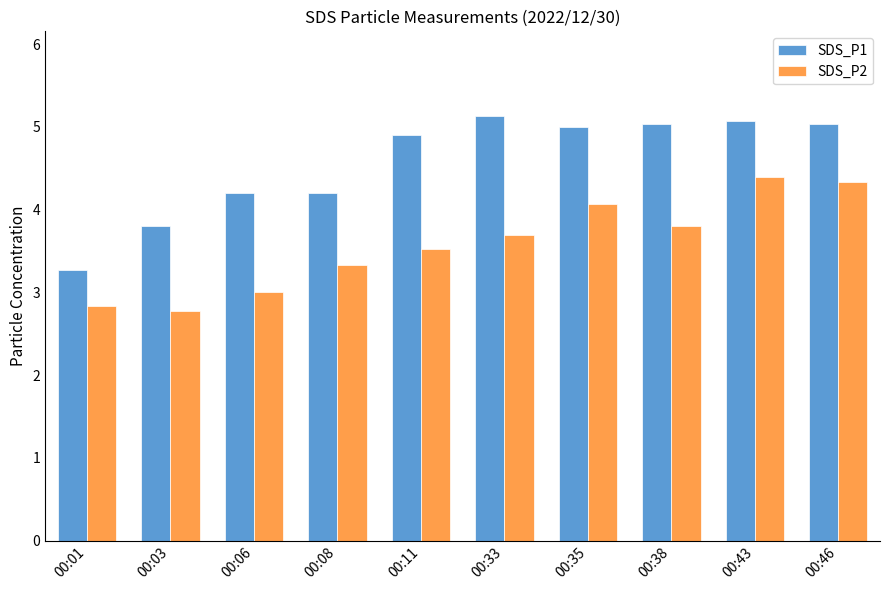

What is the minimum value for SDS_P2?

2.8